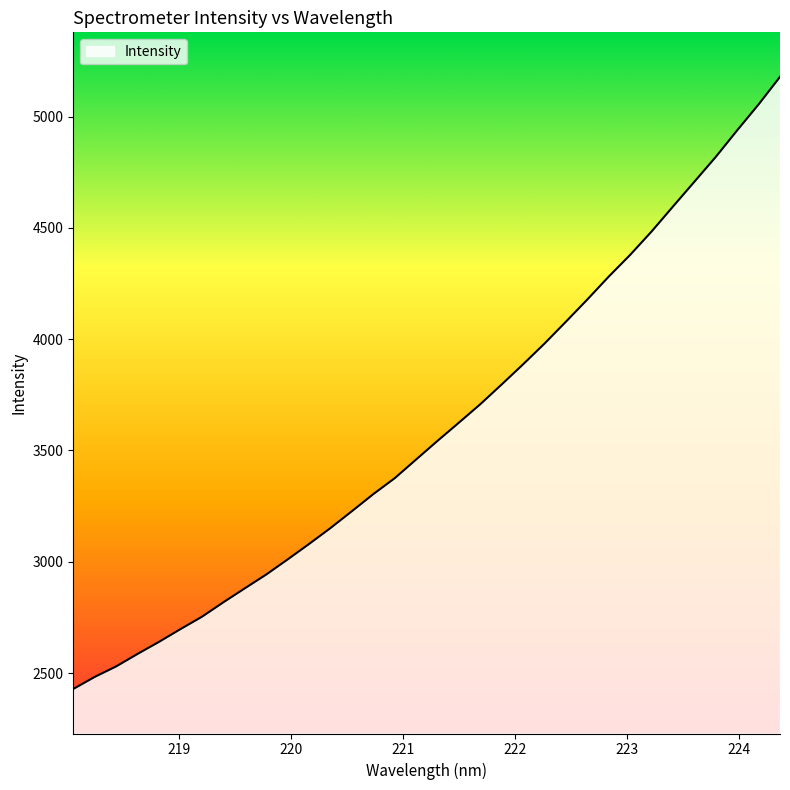

What is the greatest value displayed?

5178.3